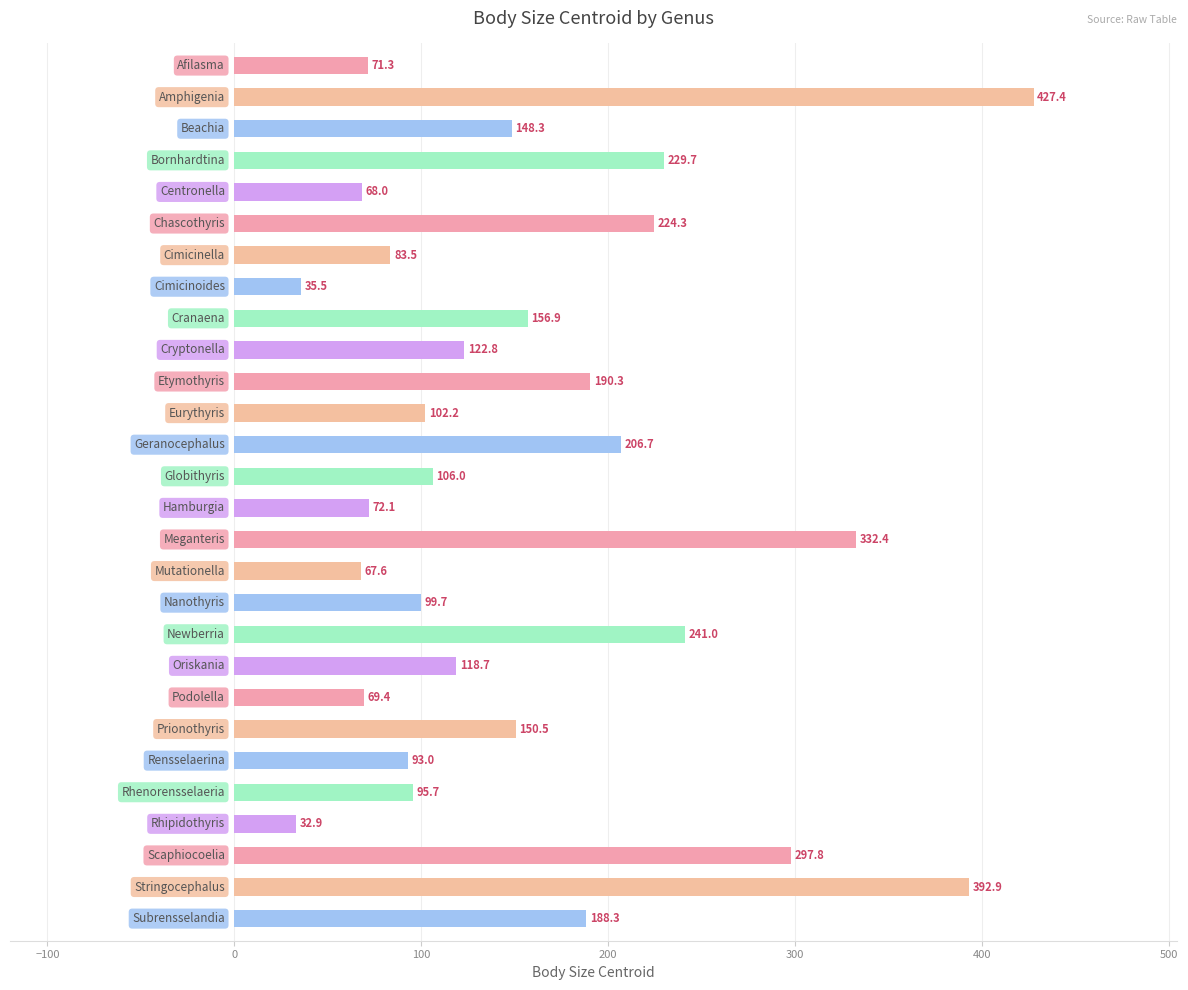

What is the average value?

158.0